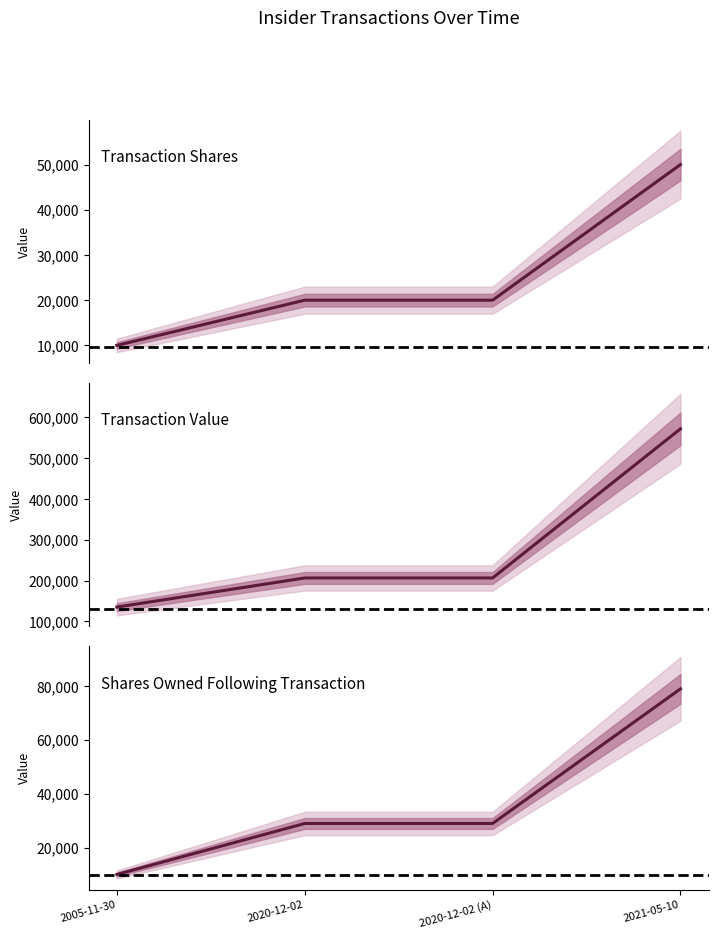

What position from the right is 2020-12-02?

3